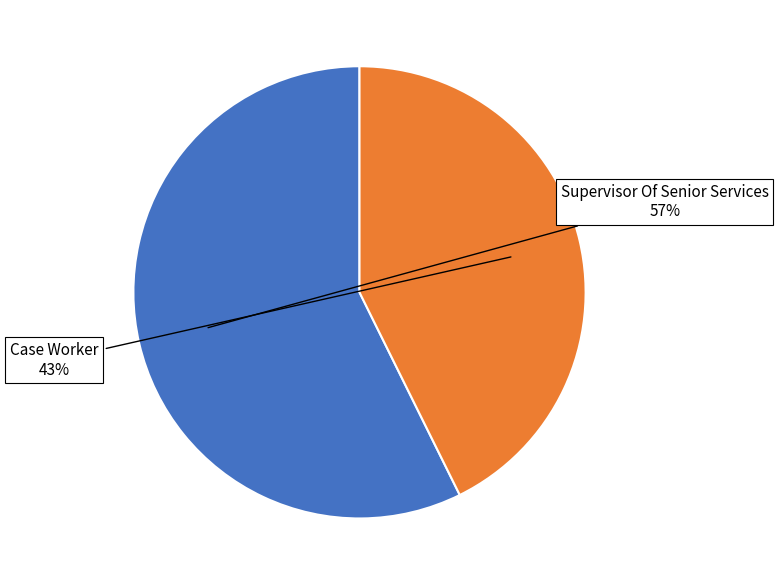

Between Supervisor Of Senior Services and Case Worker, which is larger?

Supervisor Of Senior Services